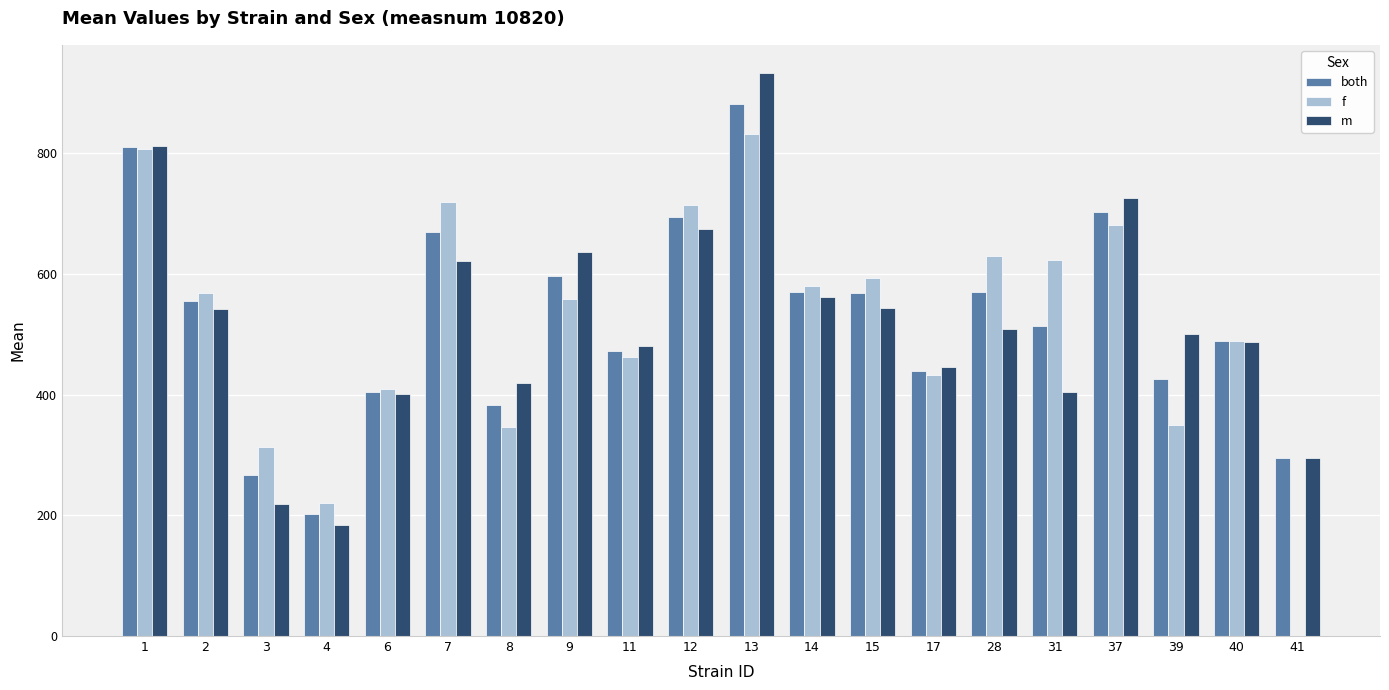

Is it true that f equals 441.7 at 37?

False